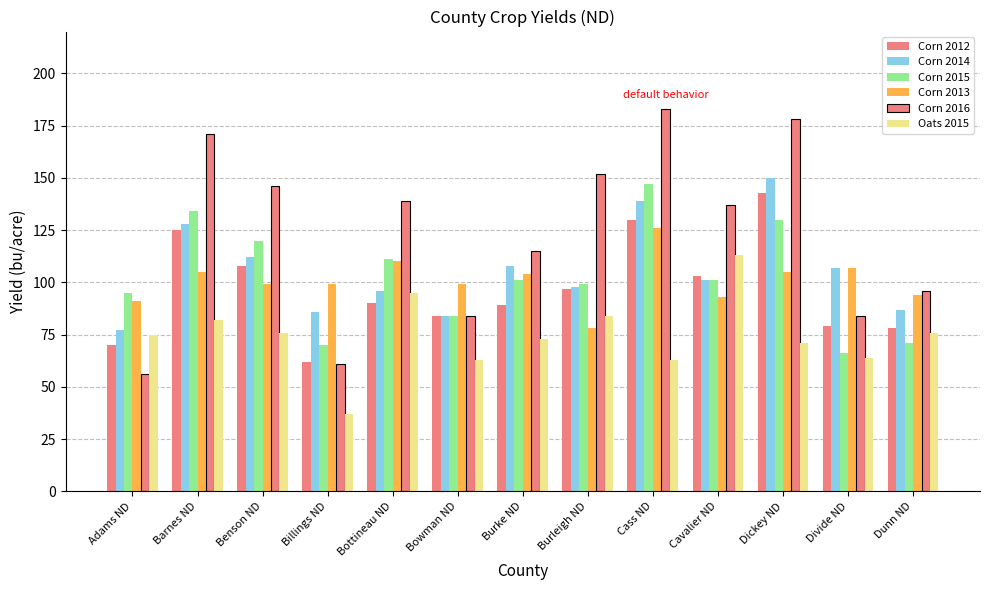

How many data points in Corn 2014 are less than 101?

6